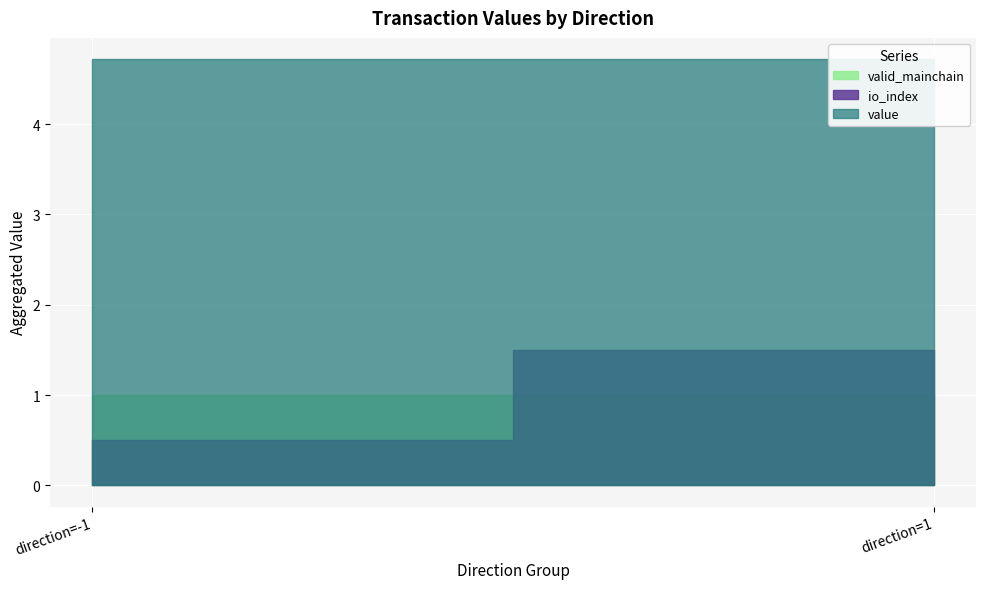

Which series has the largest total across all categories?

value